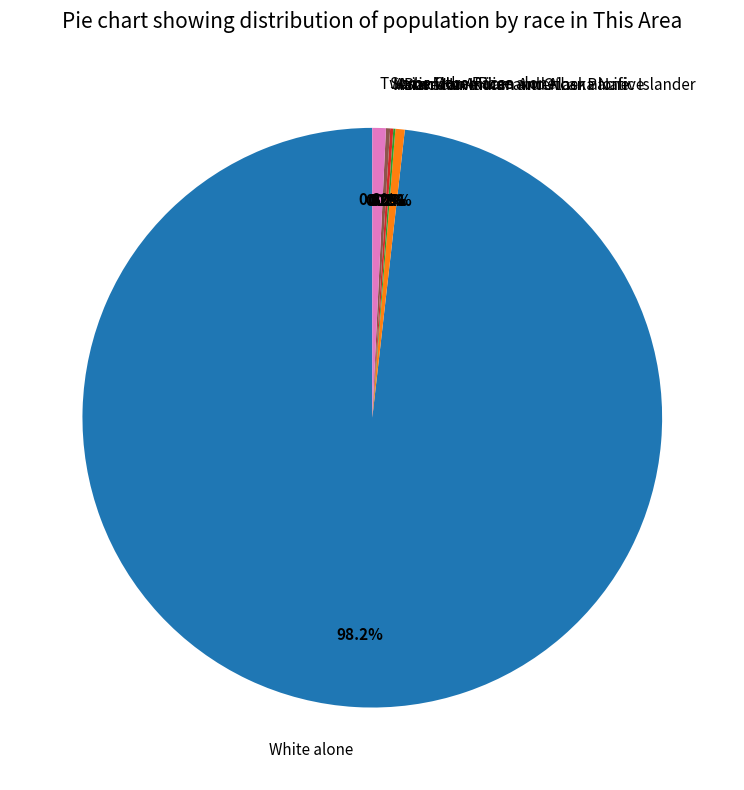

To the nearest percent, what is the difference between the Asian alone and Two or More Races slice percentages?

1%